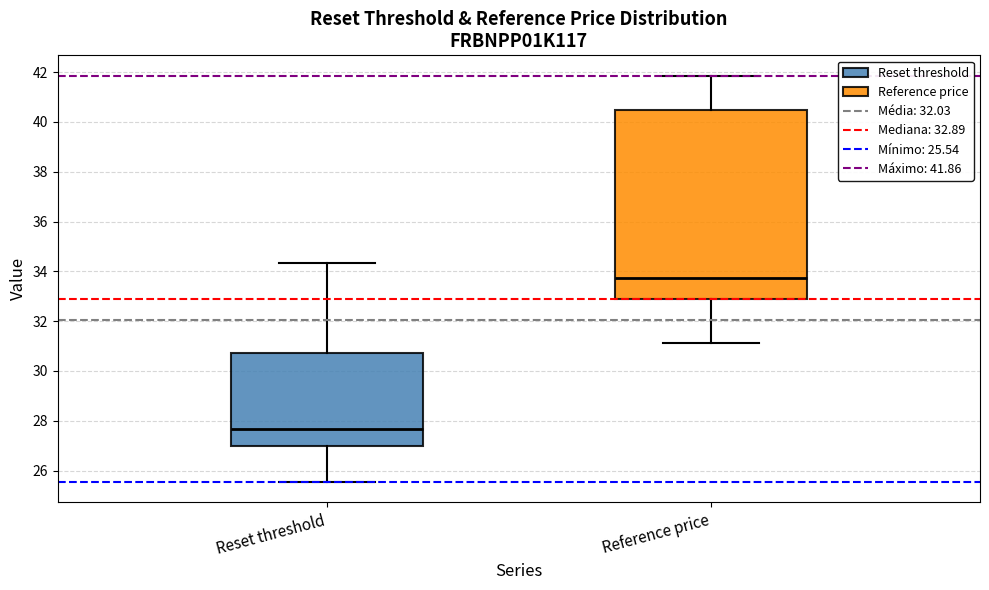

Which box's median line is the highest?

Reference price